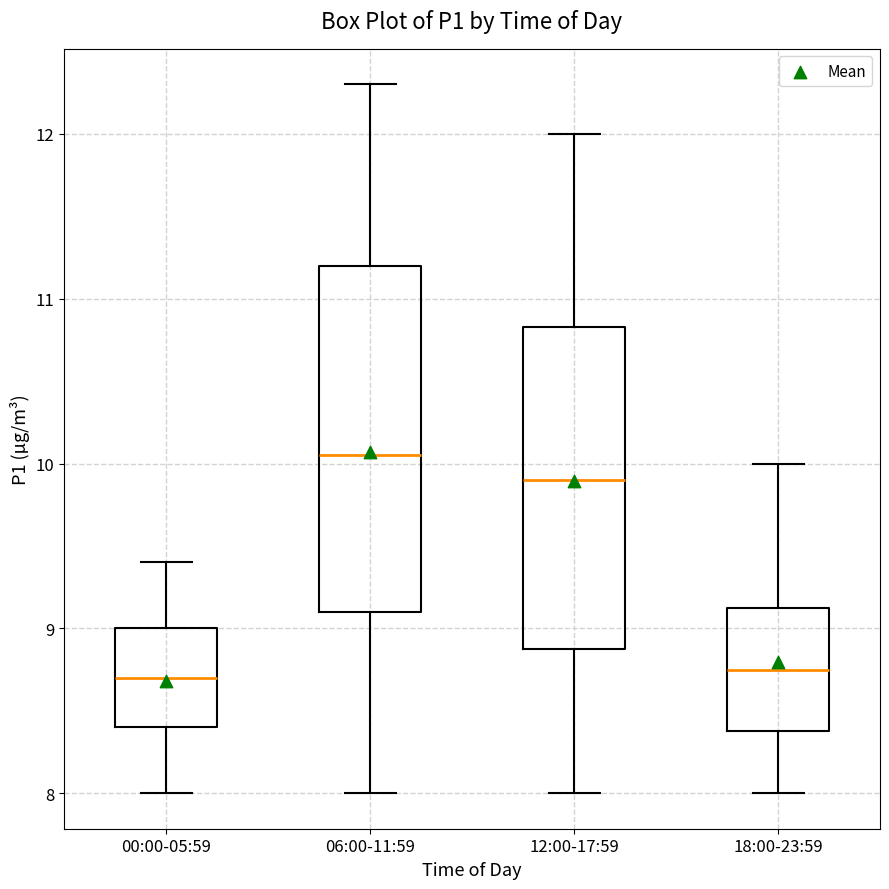

Where does the lower whisker of the box for 00:00-05:59 end on the y-axis? The values are not printed on the chart, so give them approximately, as read against the axis.

8.0